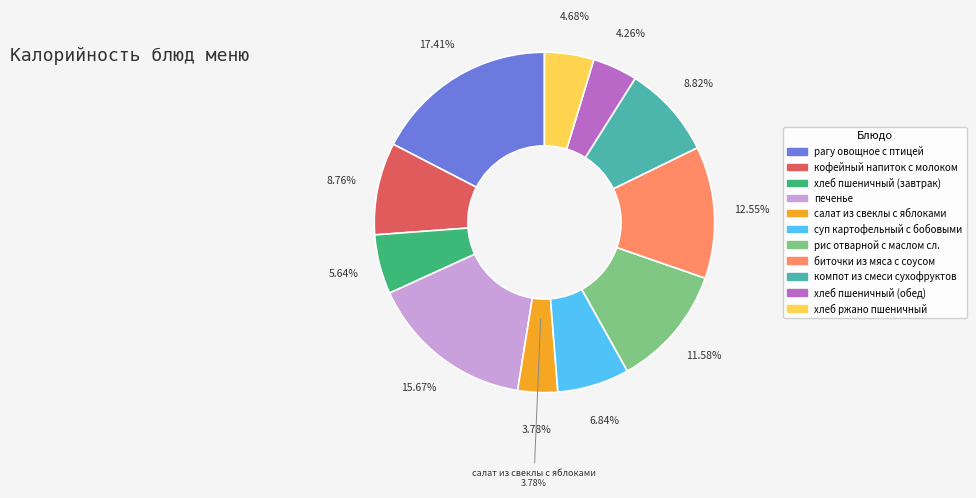

What is the change in value from хлеб пшеничный (завтрак) to салат из свеклы с яблоками?

-31